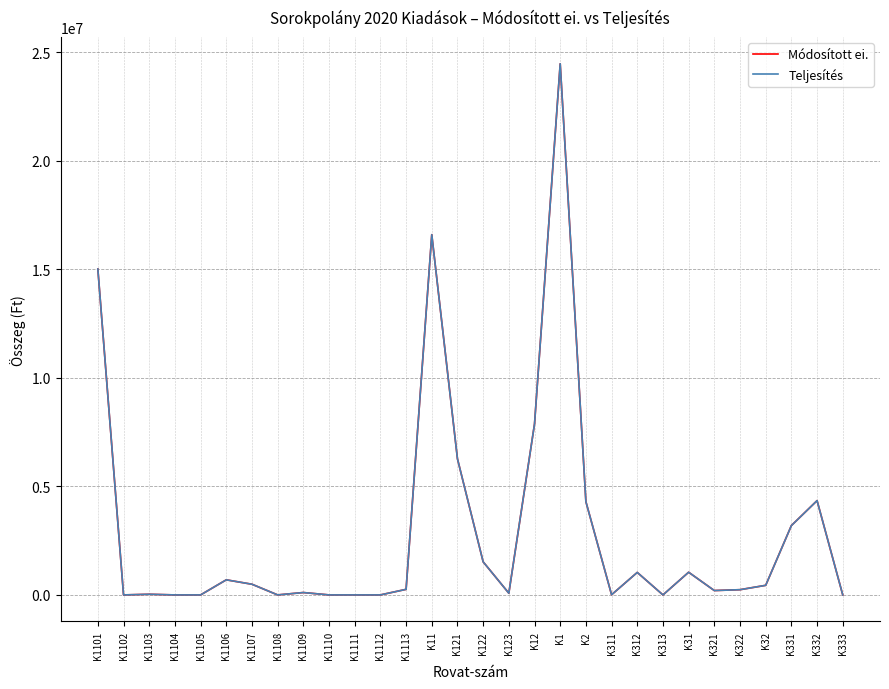

The value of Módosított ei. at K2 is 4297598. True or false?

True